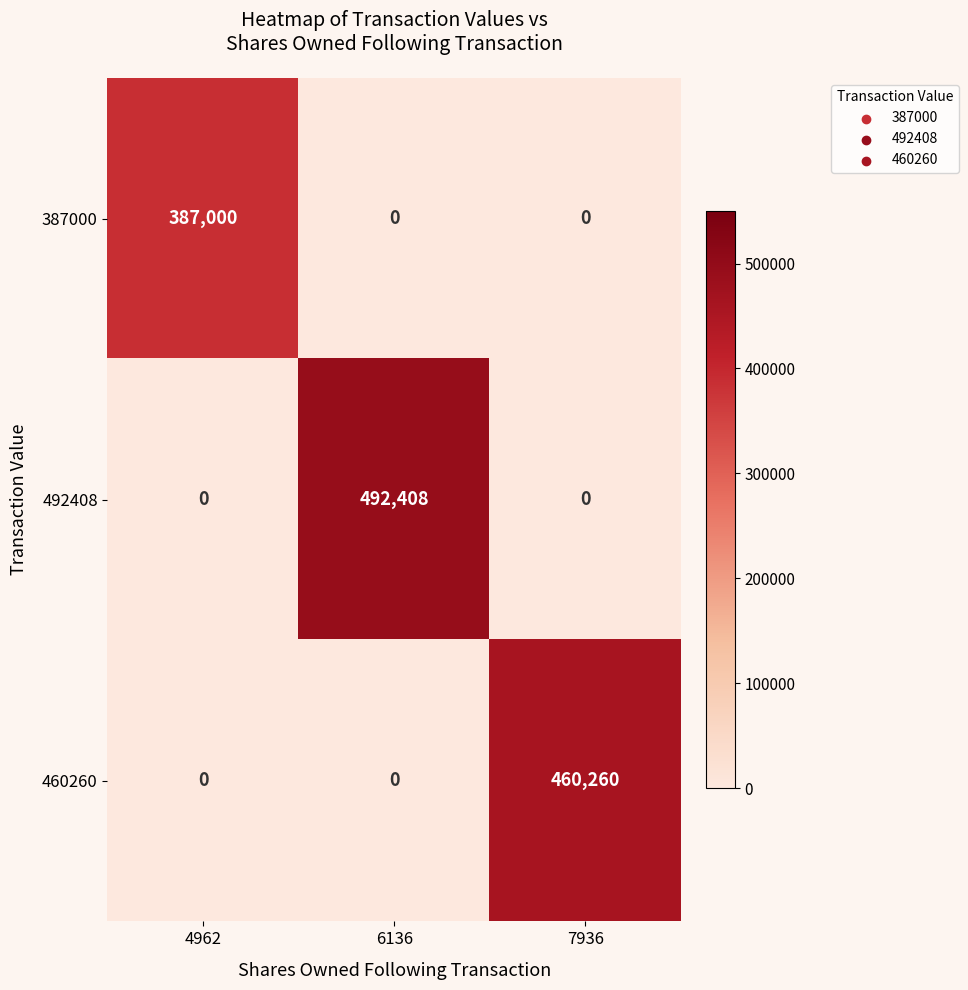

Reading left to right, list all the values displayed in this chart.

387000: 4962=387000	6136=0	7936=0
492408: 4962=0	6136=492408	7936=0
460260: 4962=0	6136=0	7936=460260